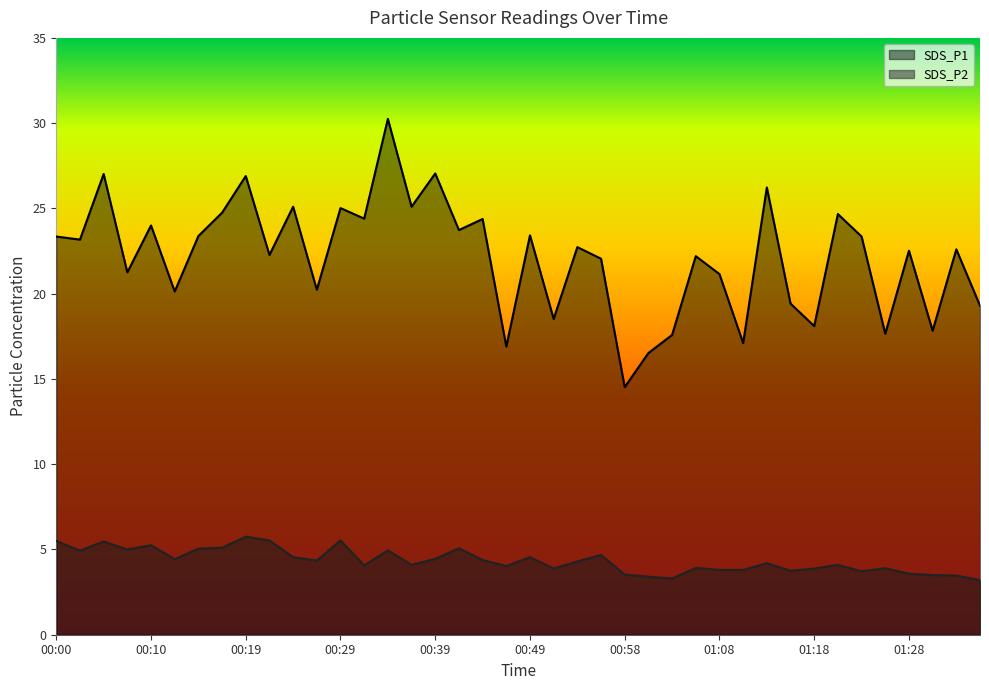

What is the value of the SDS_P1 point at the 12th from the left?

20.2